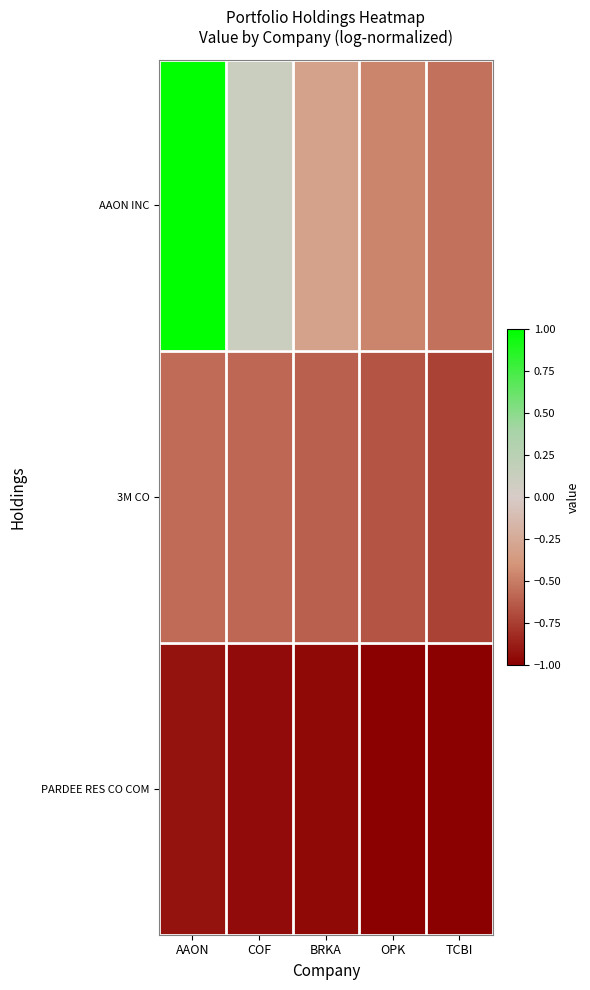

Which series has the largest total across all categories?

AAON INC